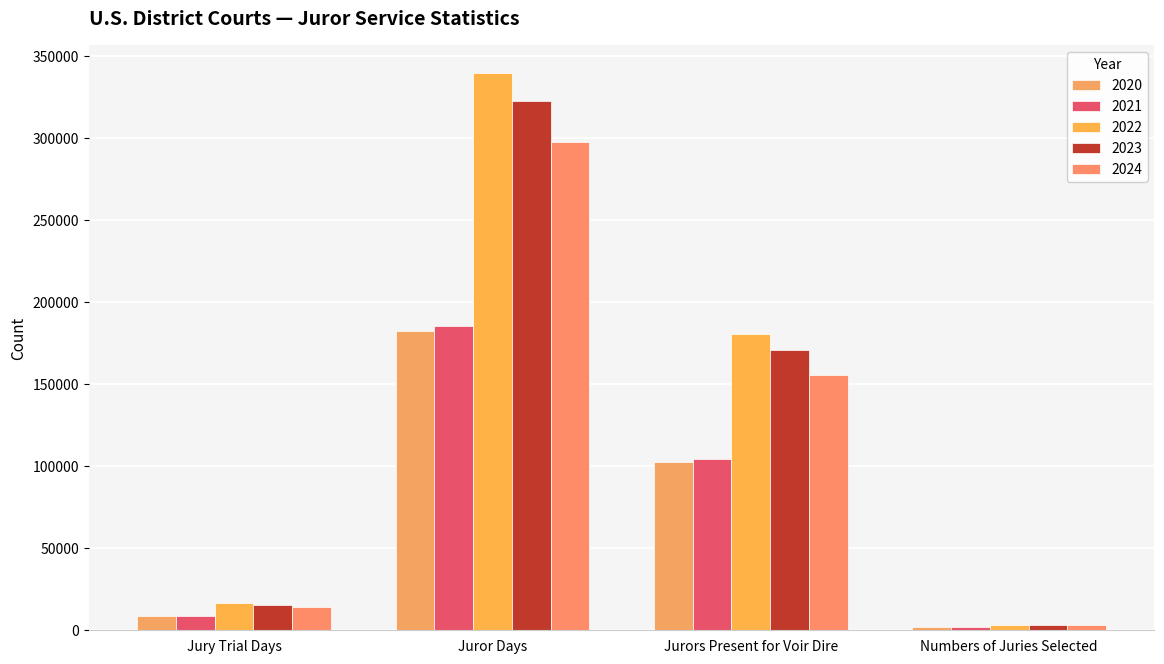

At which label is 2024 closest to 150349?

Jurors Present for Voir Dire